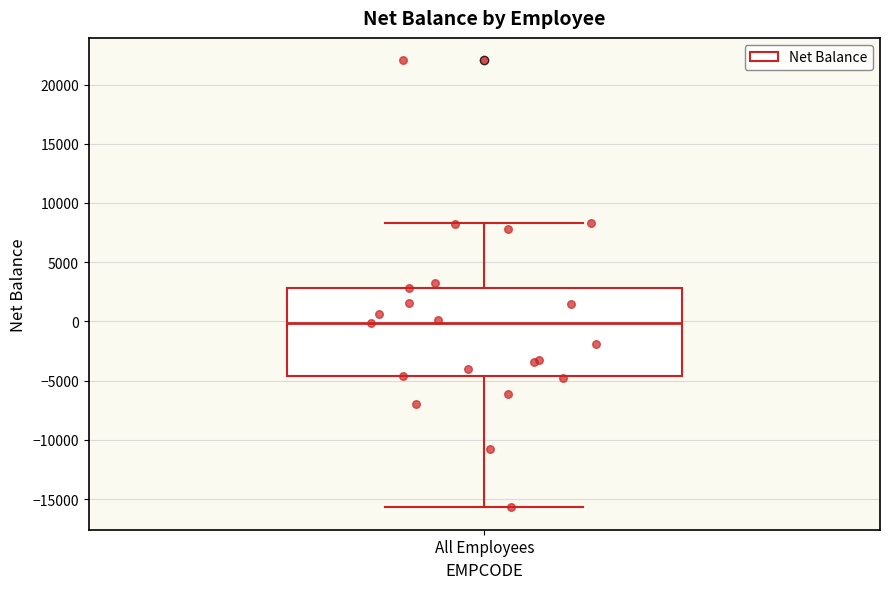

Transcribe this box plot: give where the median line is, the range the box spans, and where the two whiskers end, as read against the y-axis. The values are not printed on the chart, so give them approximately, as read against the axis.

median 0, box -4500 to 3000, whiskers -15500 to 8500